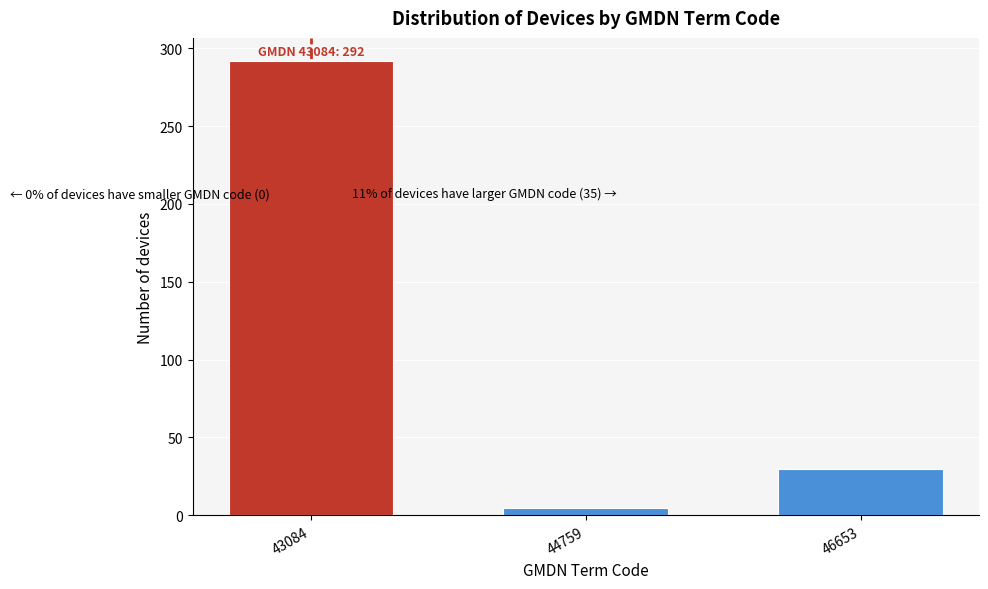

Reading right to left, list all the values displayed in this chart.

30	5	292